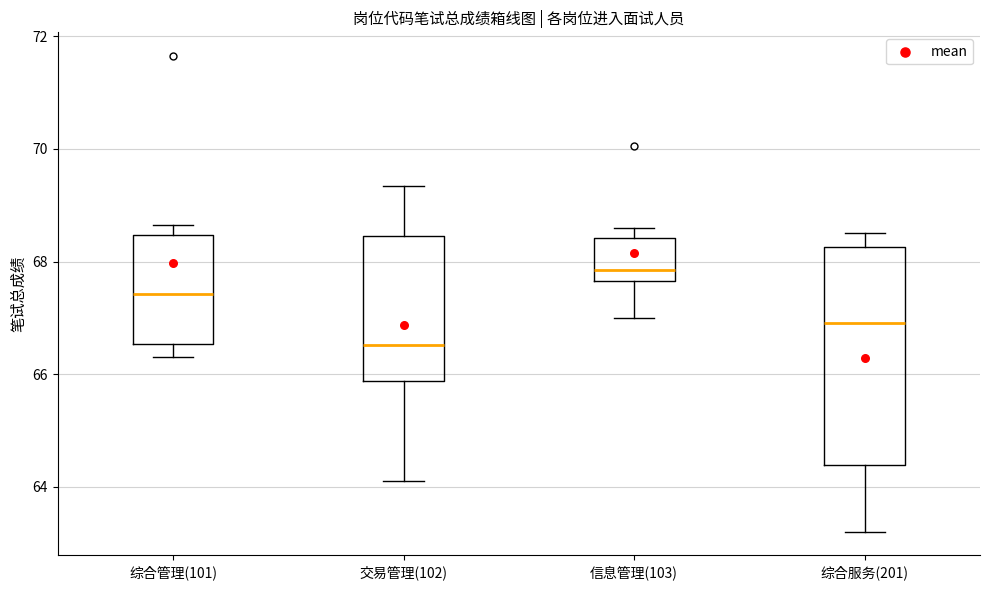

Which box has the highest median line?

信息管理(103)